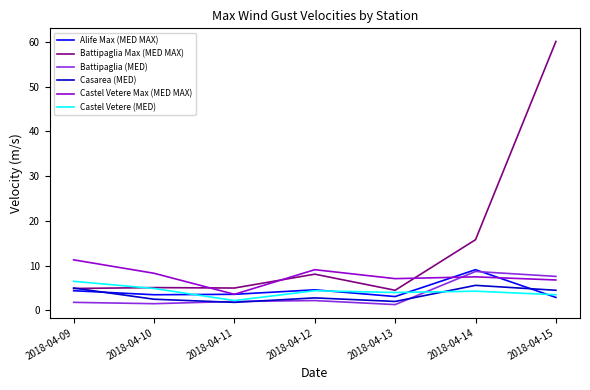

At which category is the sum across all series the highest?

2018-04-15